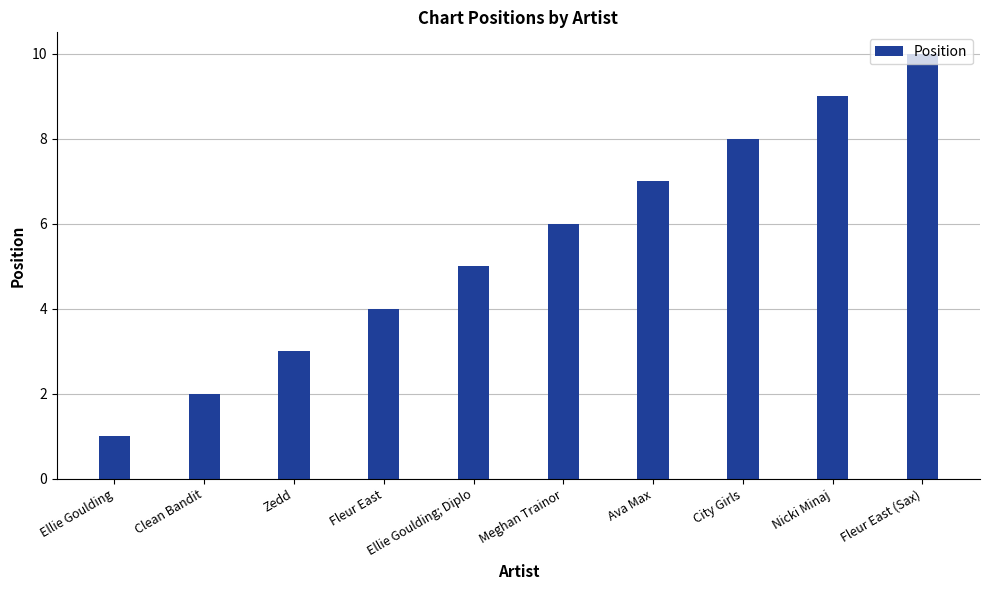

What is the average value?

6